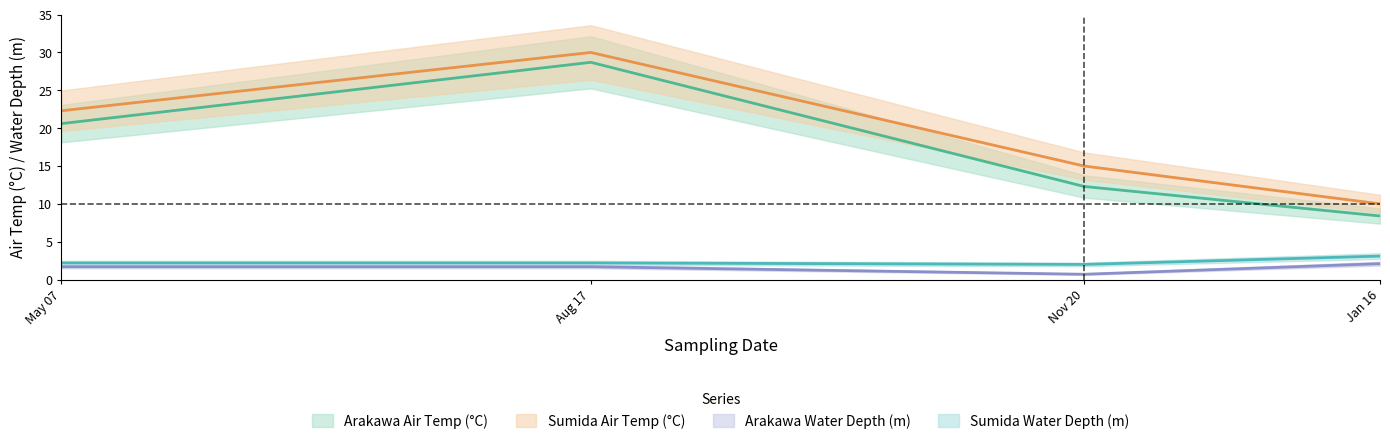

At which label does Arakawa Water Depth (m) first exceed 1?

May 07